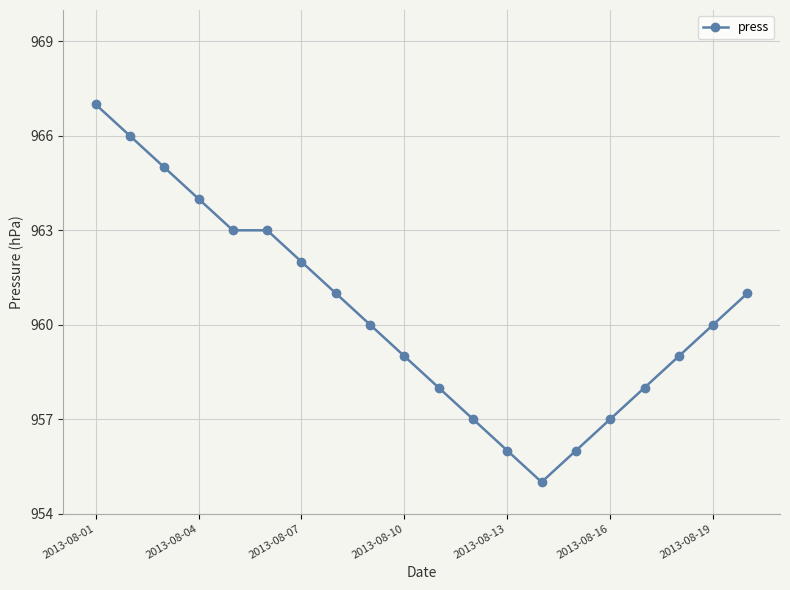

Does the chart display data point markers on the line(s)?

Yes